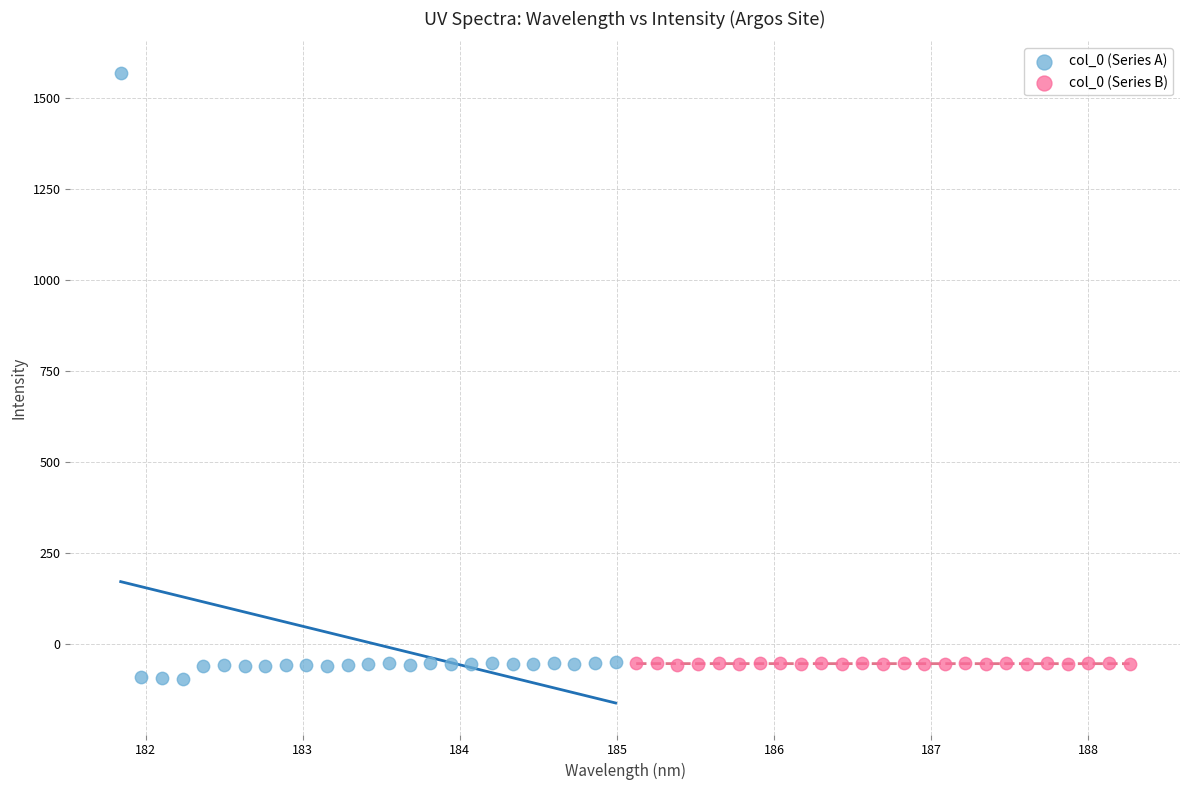

Which series has the widest spread of Y values?

col_0 (Series A)